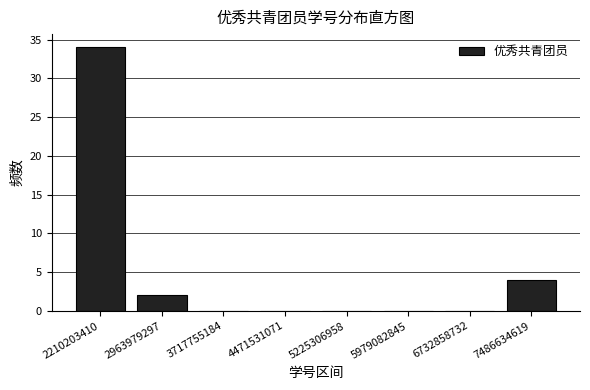

Reading right to left, list all the values displayed in this chart.

7486634619=4	6732858732=0	5979082845=0	5225306958=0	4471531071=0	3717755184=0	2963979297=2	2210203410=34